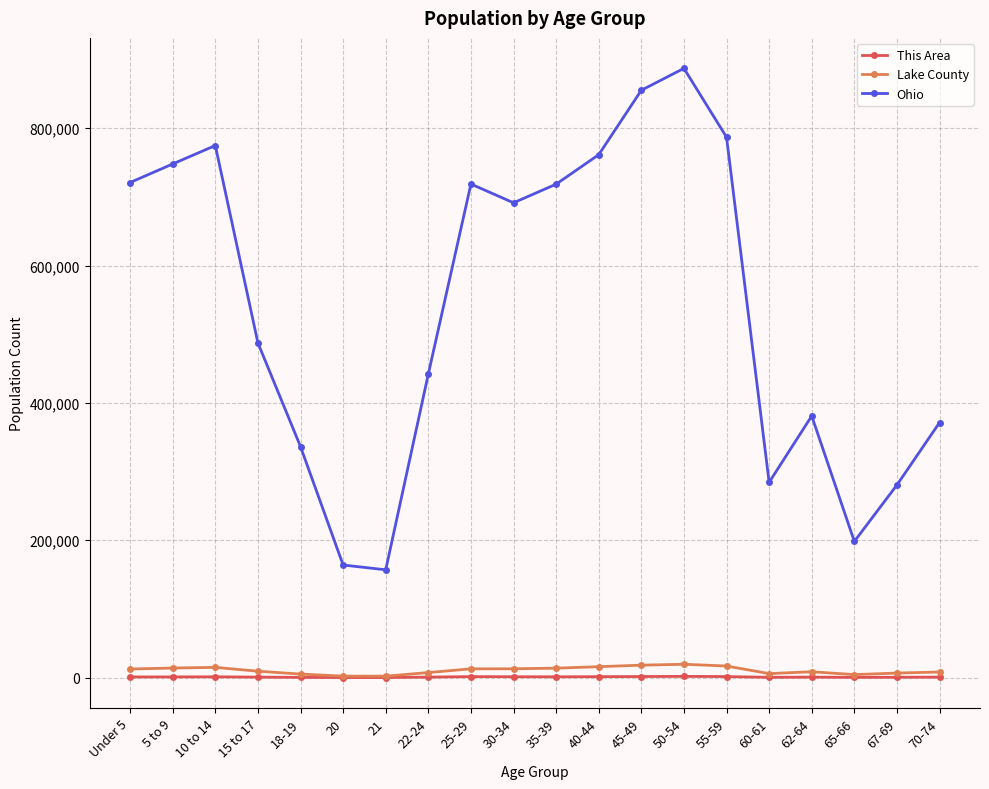

Is it true that Lake County equals 8615 at 62-64?

True